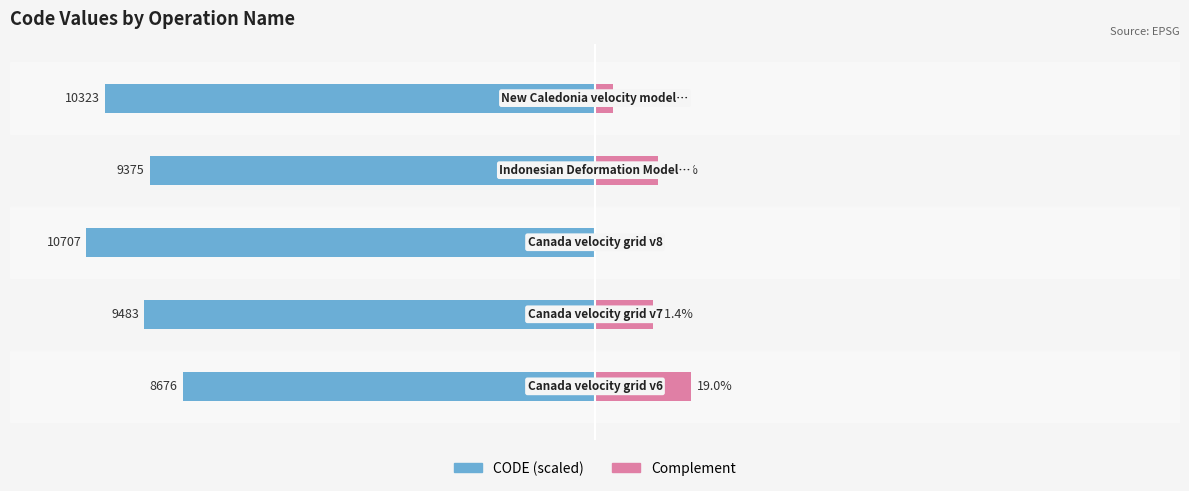

Reading left to right, list all the values displayed in this chart.

CODE (scaled): 0=-81.0	1=-88.6	2=-100.0	3=-87.6	4=-96.4
Complement: 0=19.0	1=11.4	2=0.0	3=12.4	4=3.6